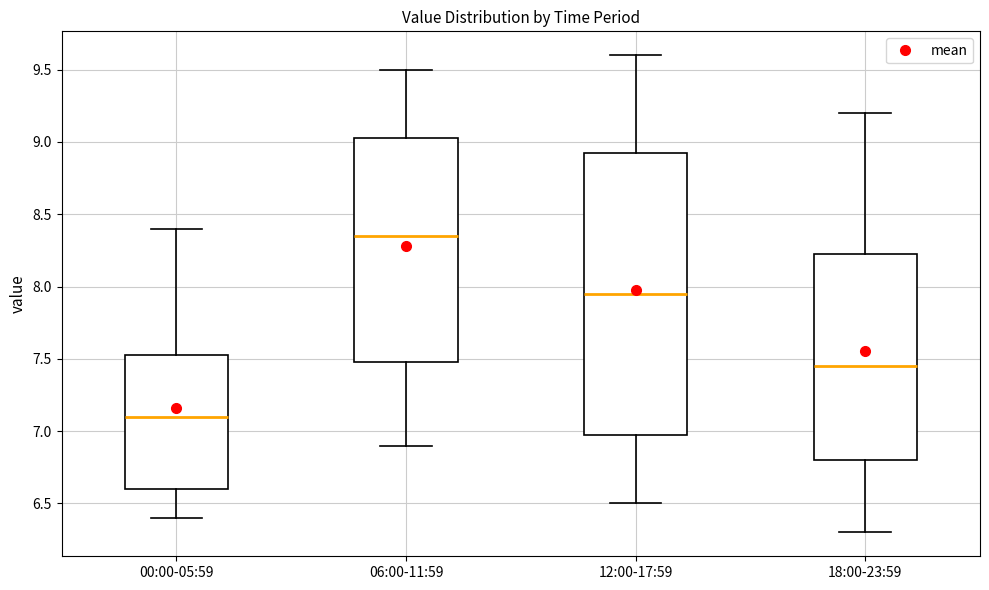

Which box has the lowest median line?

00:00-05:59